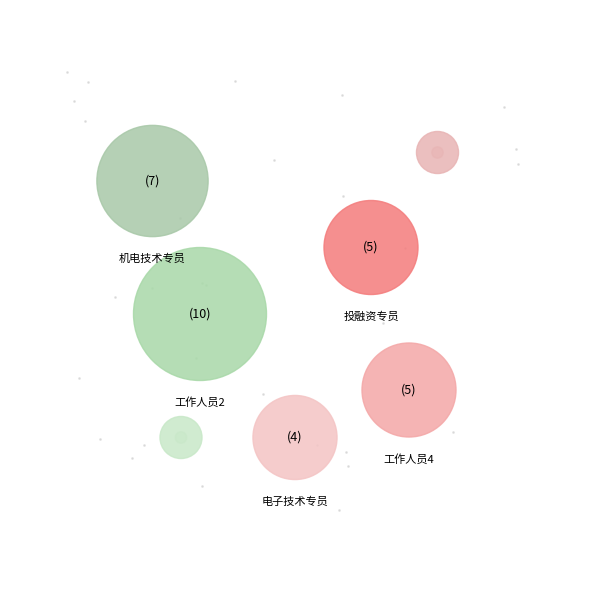

To the nearest percent, what percentage of the pie is 工作人员1?

3%